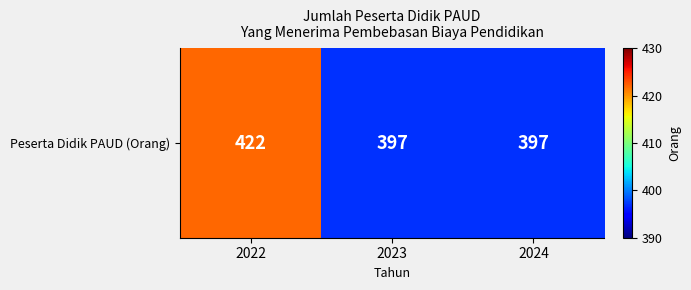

Where is the data nearest to the value 409?

2023